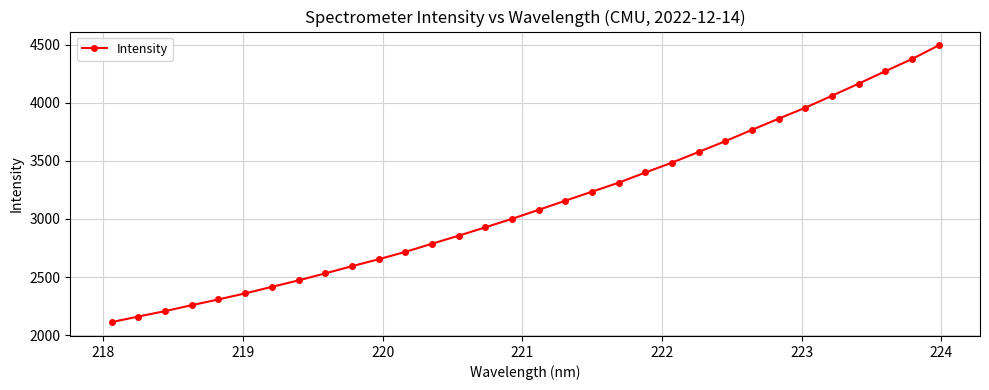

True or false: there are more than 2 points higher than both neighbors.

False